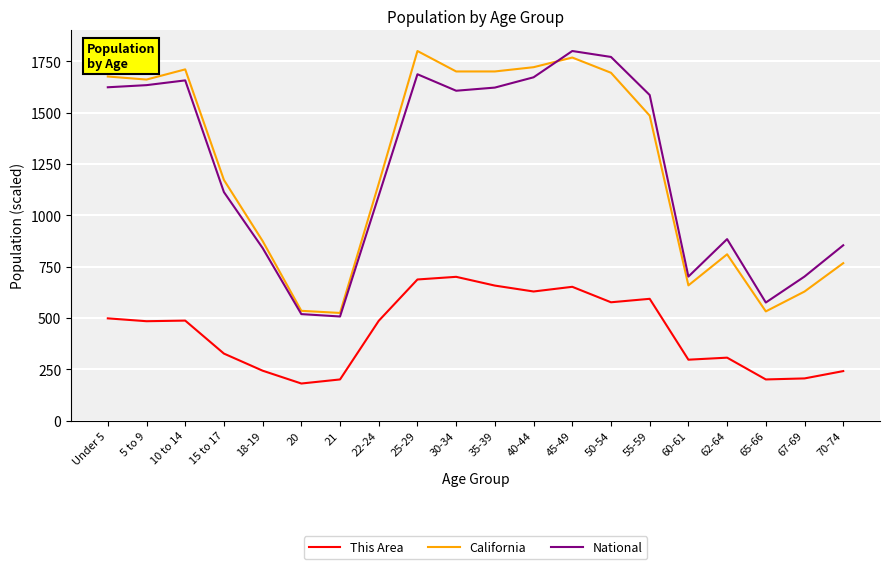

What are all the series names shown in the legend?

This Area, California, National